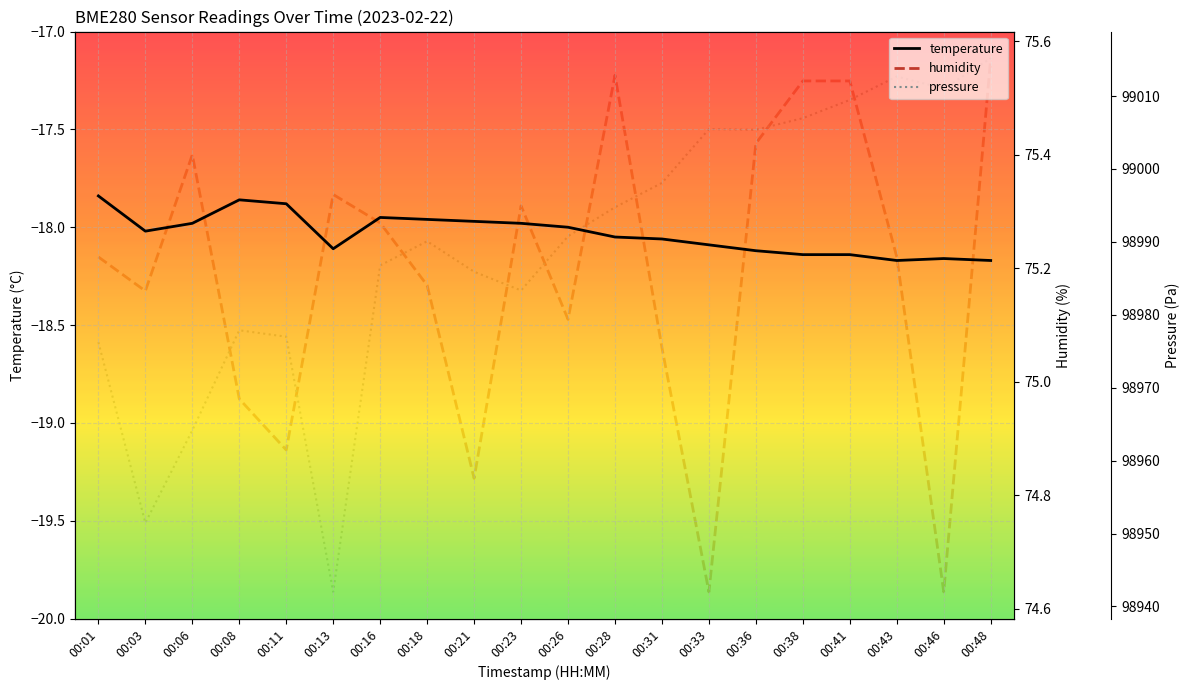

Which series has the largest total across all categories?

pressure